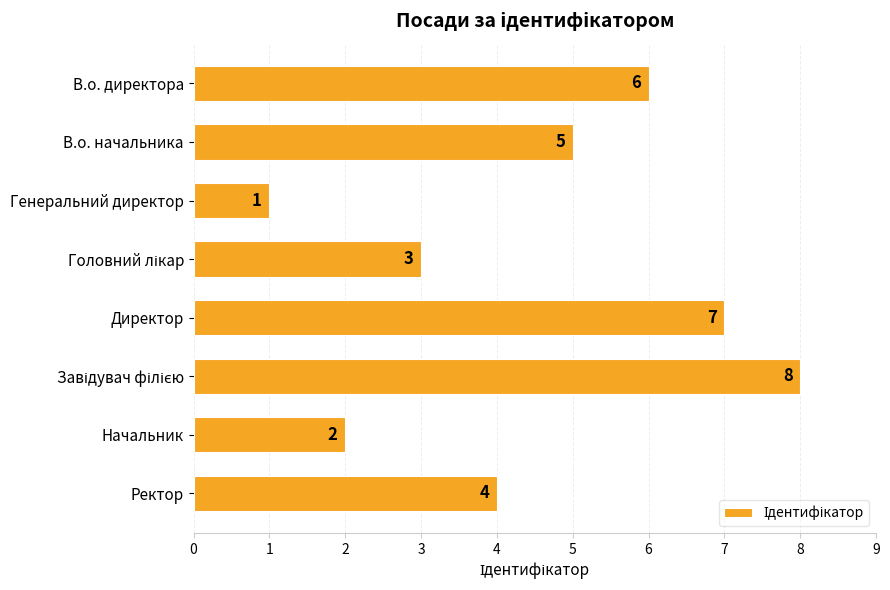

What is the sum of all values?

36